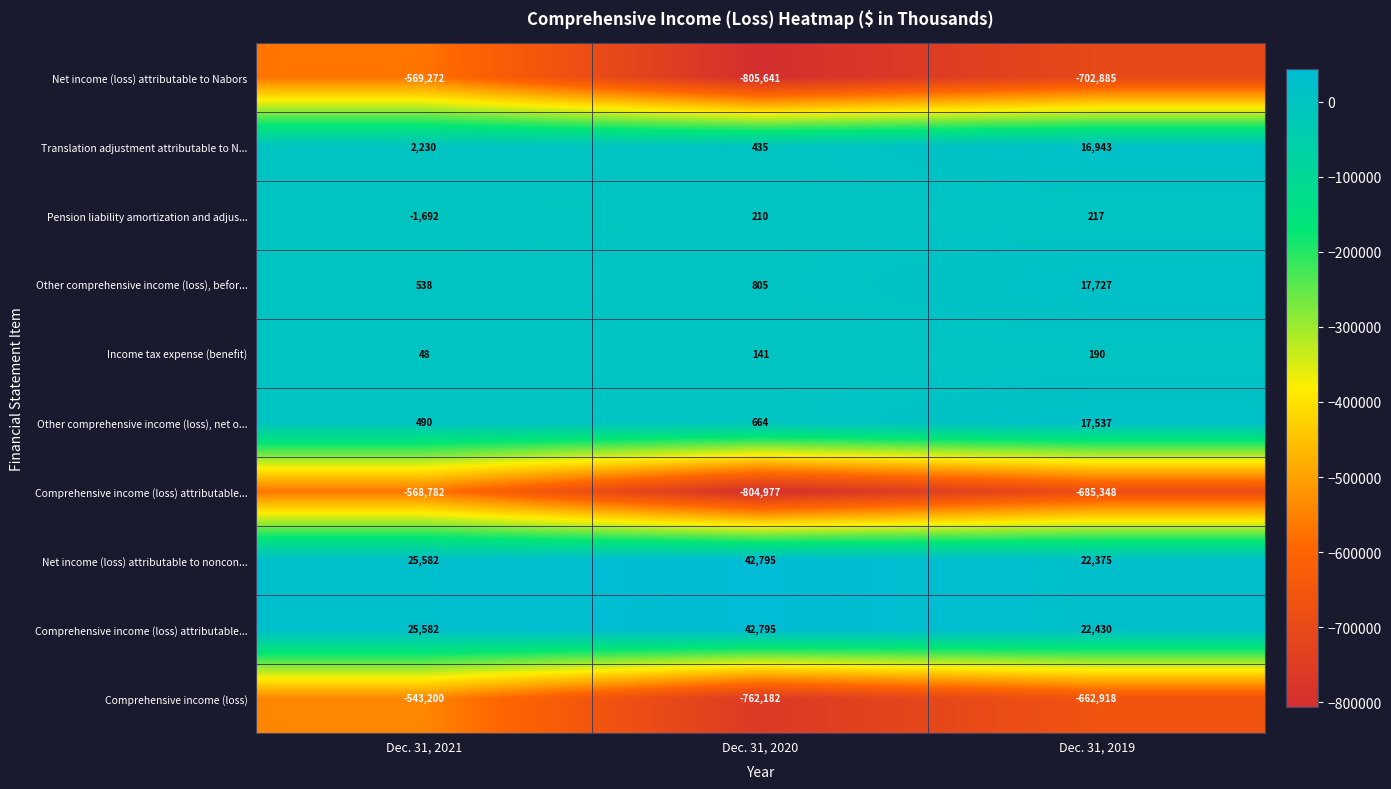

What is the spread (max minus min) of values at Dec. 31, 2020?

848436